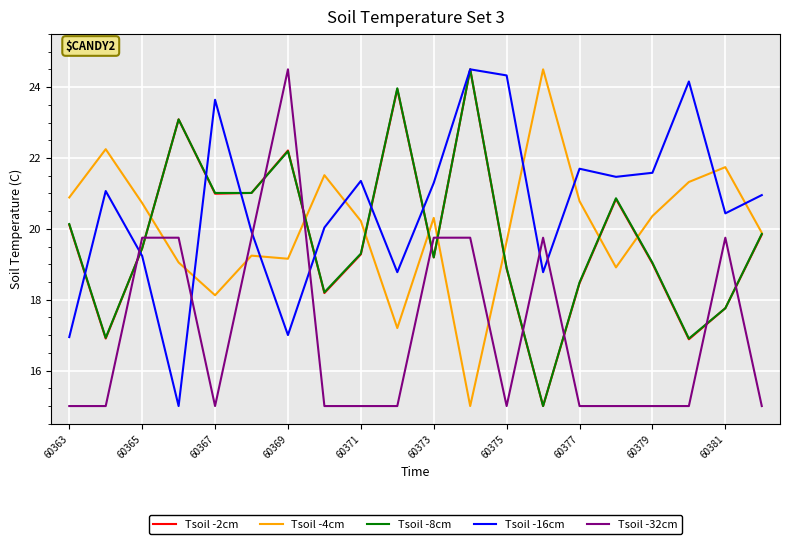

What is the maximum value for Tsoil -16cm?

24.5